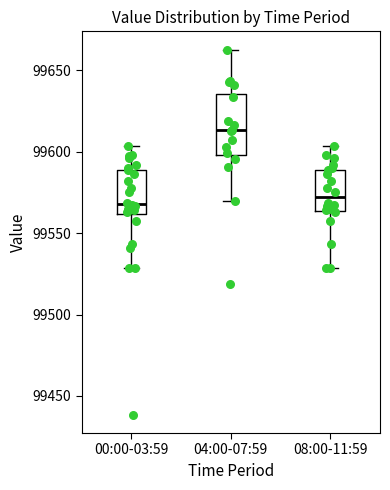

Where is the upper edge of the box for 04:00-07:59 on the y-axis? The values are not printed on the chart, so give them approximately, as read against the axis.

99635